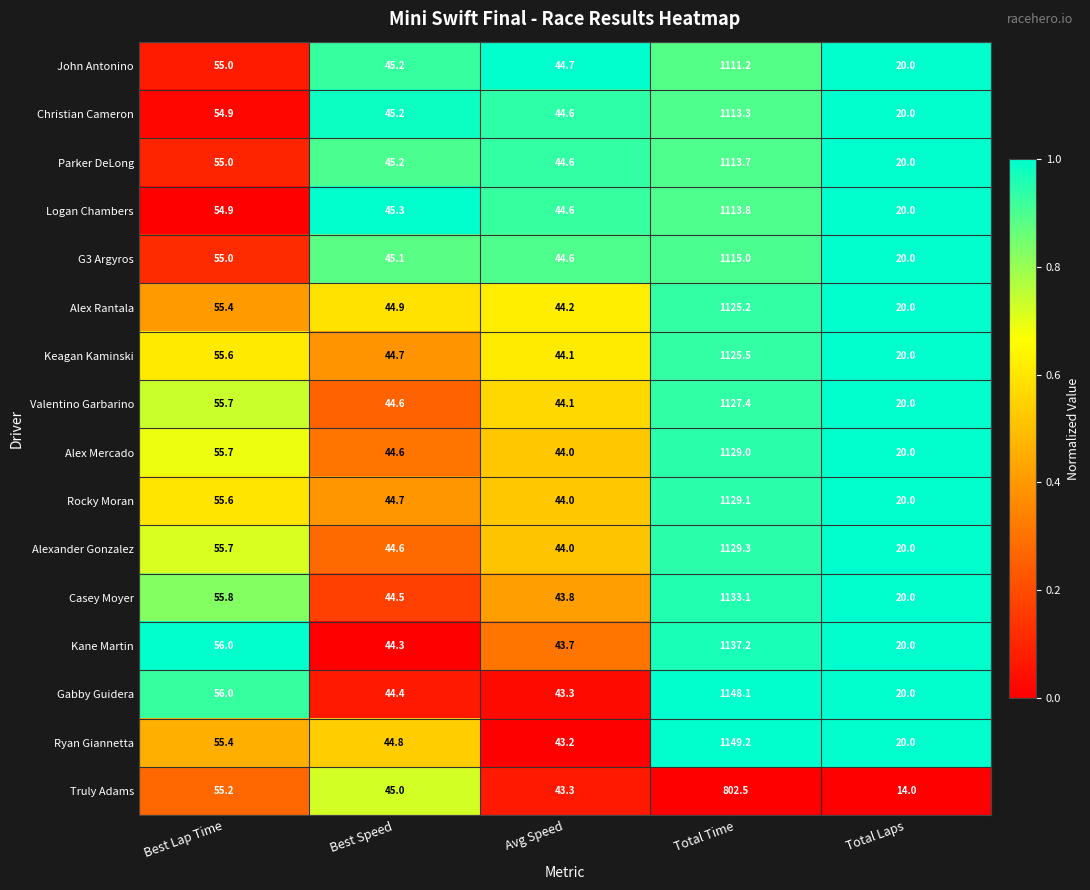

Which series has the largest range (max minus min)?

Ryan Giannetta